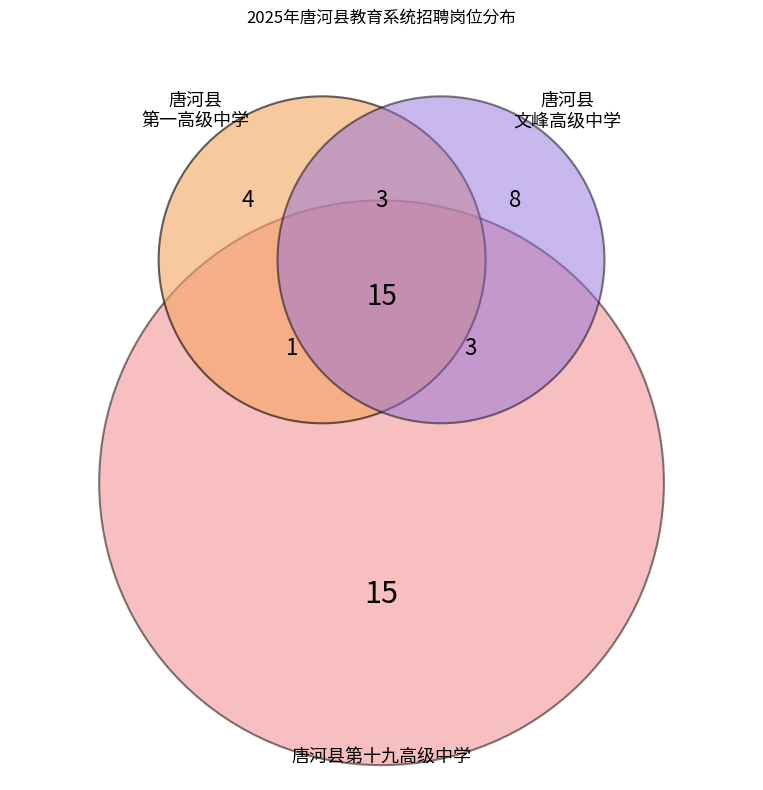

What percentage is the 唐河县第十九高级中学 slice, to the nearest percent?

44%